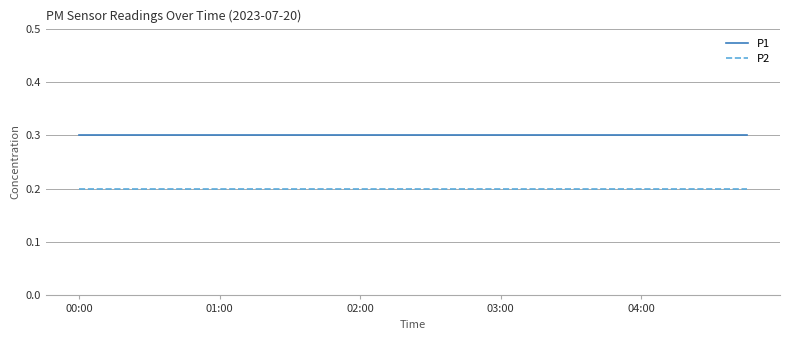

List the series in order of their peak value, highest first.

P1, P2